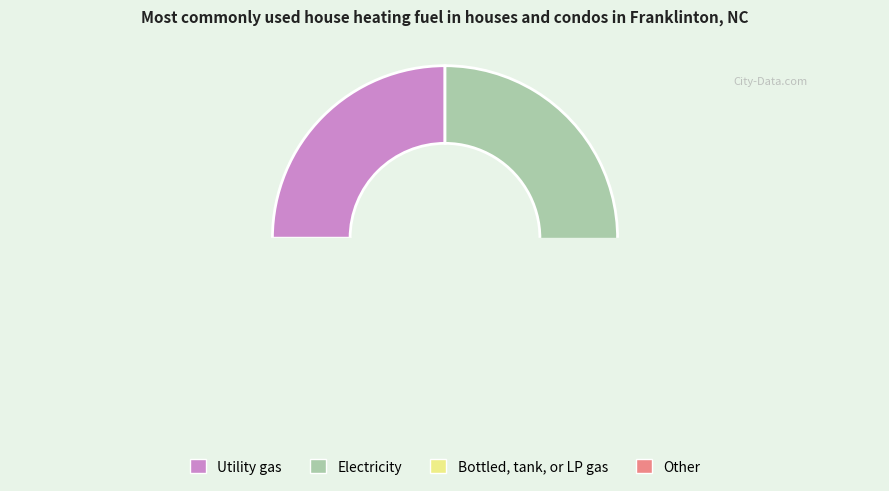

Is it true that Utility gas is 20% of the pie?

False